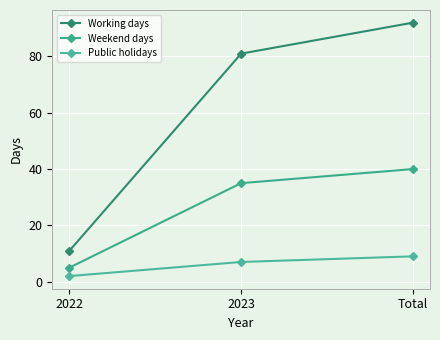

Does the chart have visible grid lines?

Yes